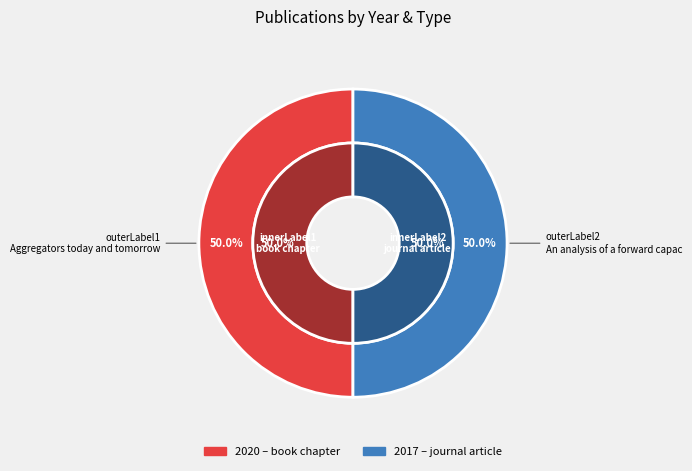

What percentage is the Aggregators today and tomorrow (2020) slice, to the nearest percent?

50%